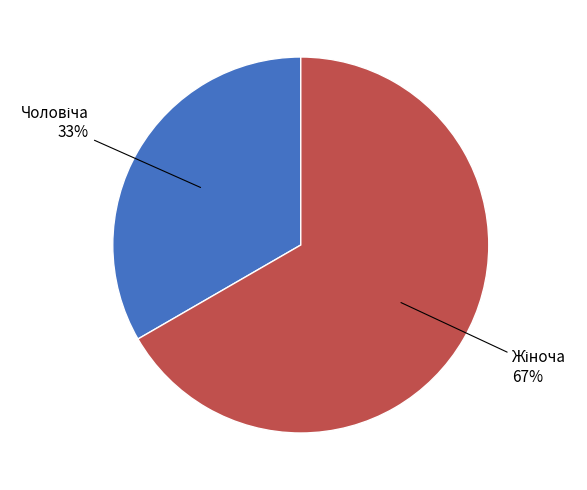

Is there a majority slice in this chart?

Yes